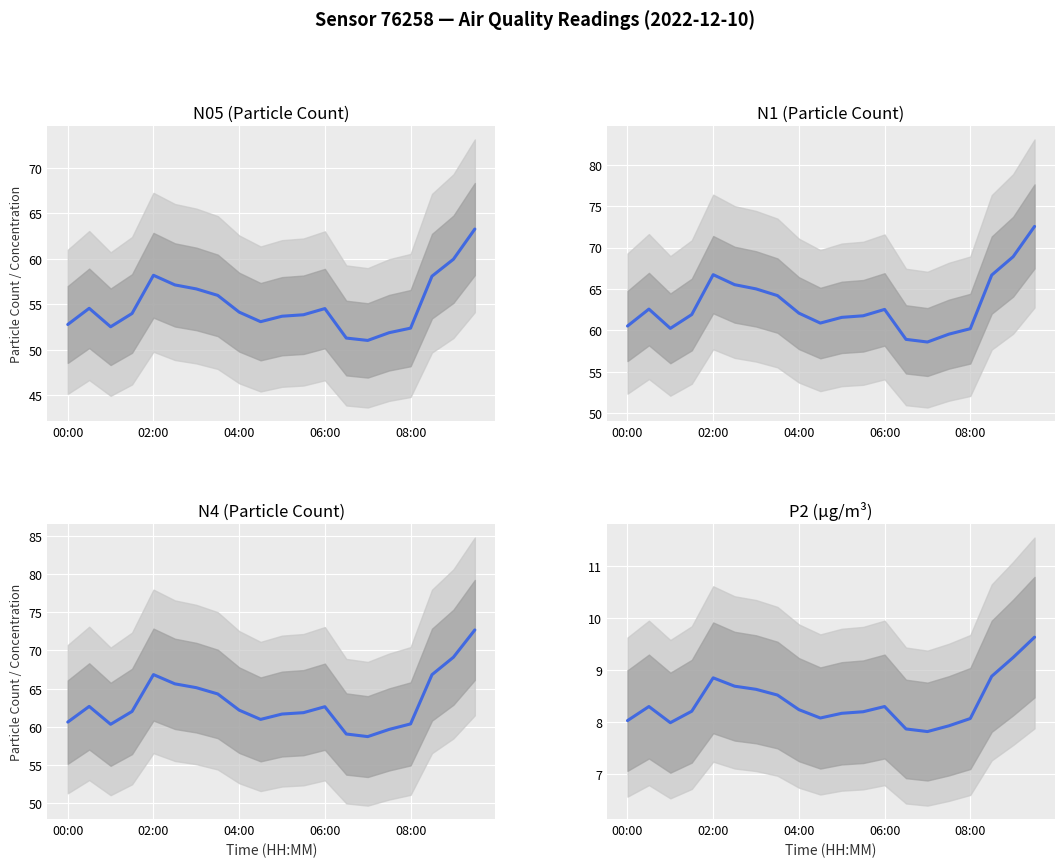

Reading right to left, list all the values displayed in this chart.

N05: 63.3	60.0	58.1	52.4	51.9	51.0	51.3	54.5	53.9	53.7	53.1	54.2	56.0	56.7	57.1	58.2	54.0	52.5	54.6	52.8
N1: 72.5	68.9	66.7	60.2	59.5	58.6	58.9	62.5	61.8	61.6	60.9	62.1	64.2	65.0	65.5	66.7	61.9	60.2	62.6	60.5
N4: 72.7	69.1	66.8	60.4	59.7	58.7	59.1	62.6	61.9	61.7	61.0	62.2	64.3	65.1	65.6	66.8	62.0	60.3	62.7	60.6
P2: 9.6	9.2	8.9	8.1	7.9	7.8	7.9	8.3	8.2	8.2	8.1	8.2	8.5	8.6	8.7	8.8	8.2	8.0	8.3	8.0